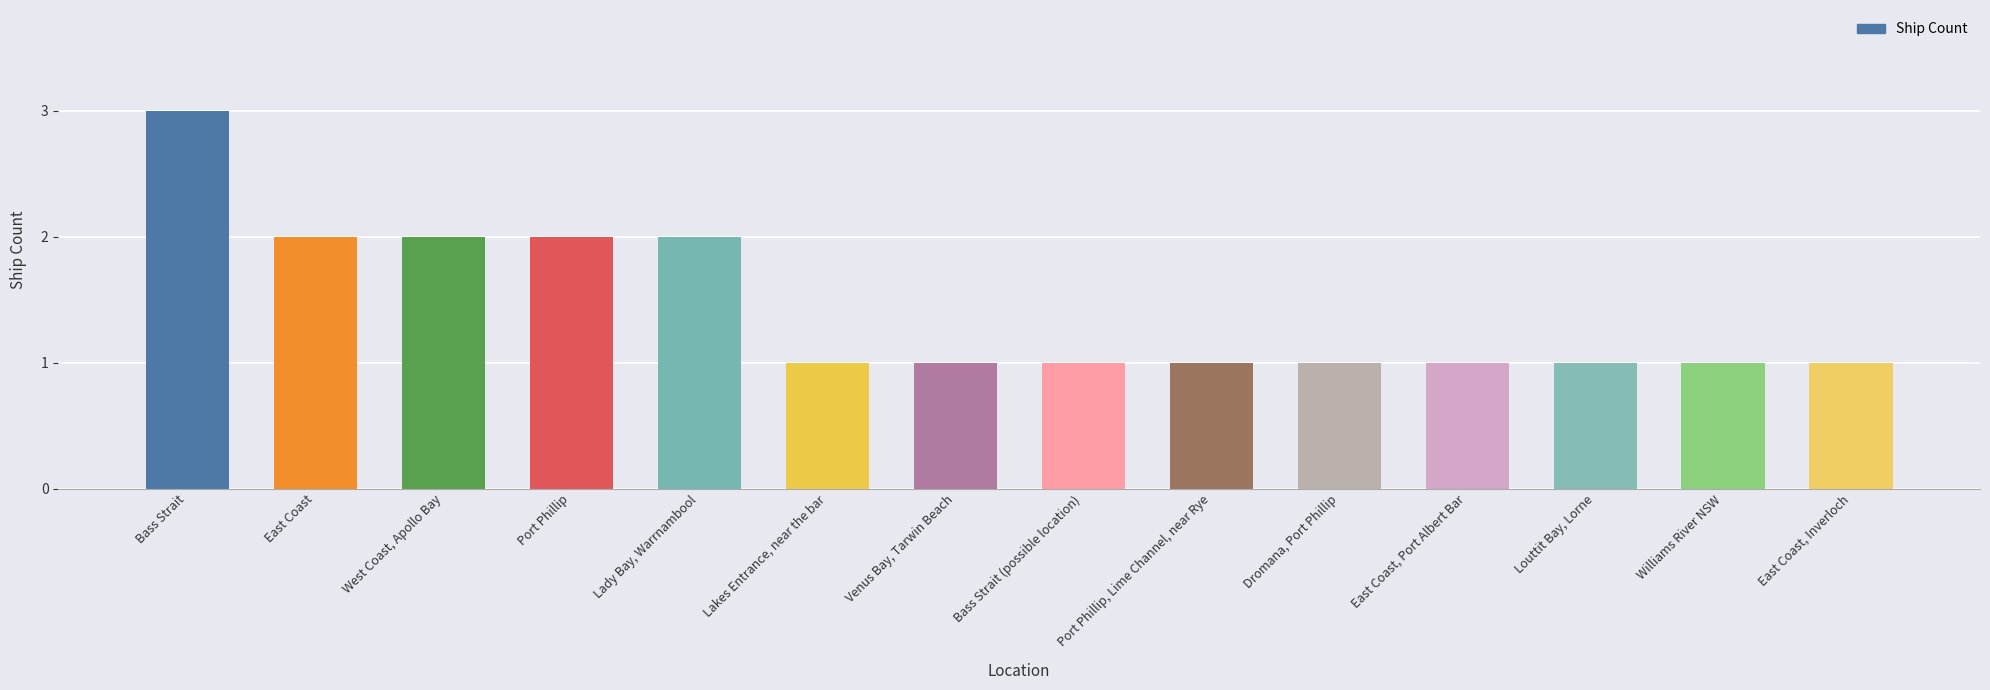

What value does the data have at Port Phillip?

2